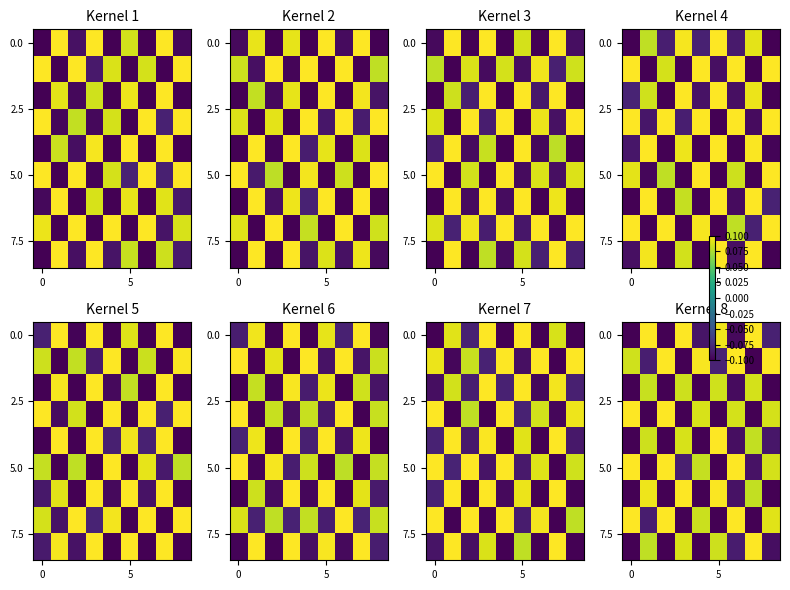

What is the difference between the highest and lowest values at 6?

0.2